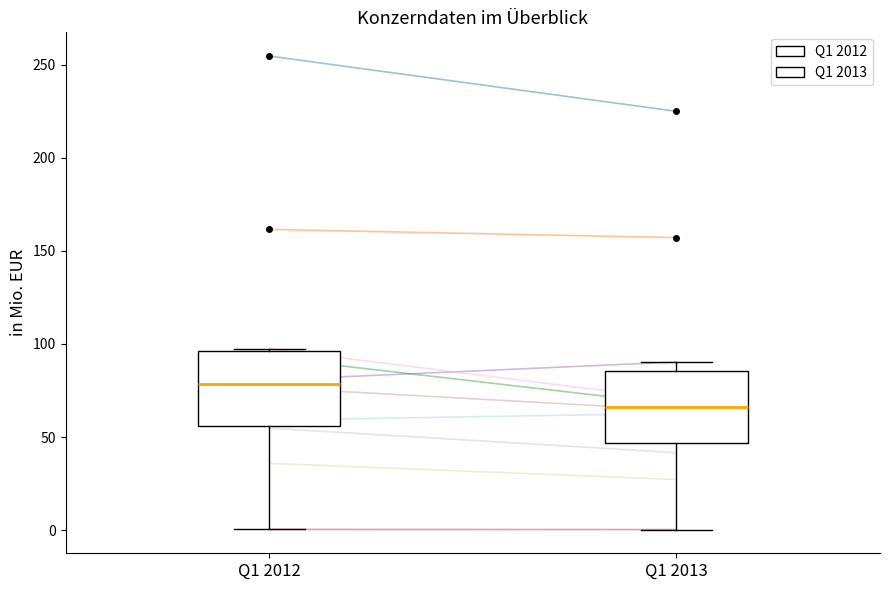

Where does the upper whisker of the box for Q1 2013 end on the y-axis? The values are not printed on the chart, so give them approximately, as read against the axis.

90